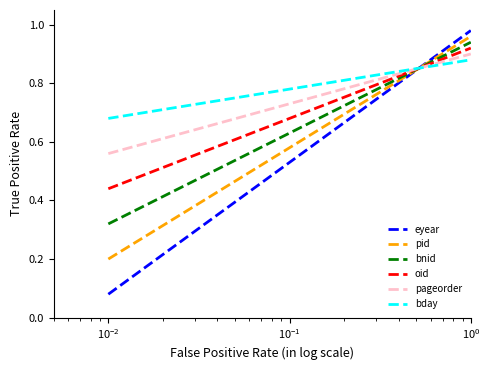

How many lines are shown in the chart?

6